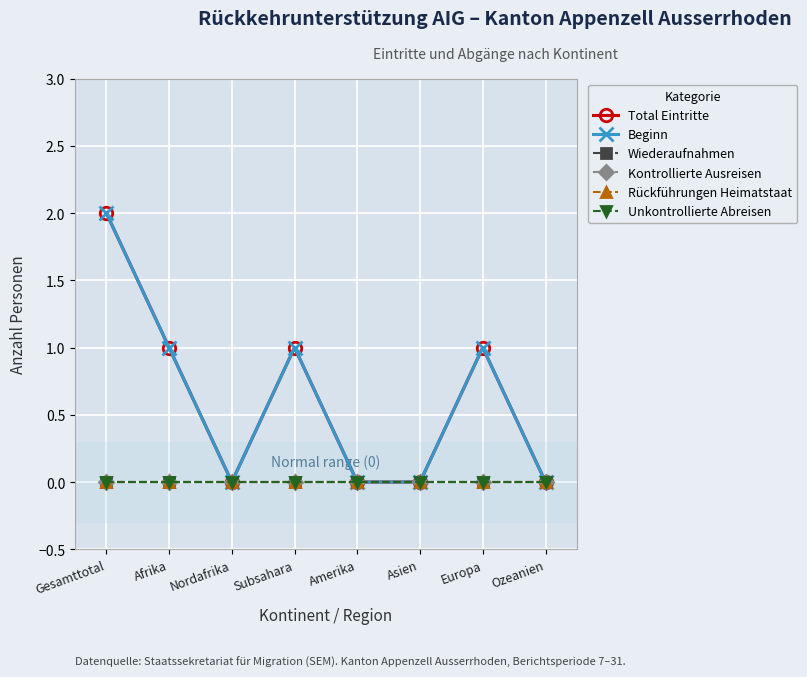

Where is Unkontrollierte Abreisen nearest to the value 0?

Gesamttotal